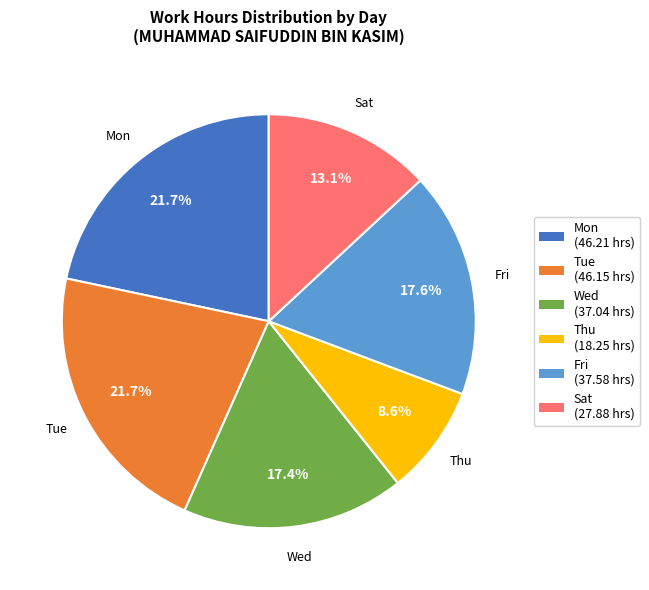

How many segments does this pie chart have?

6